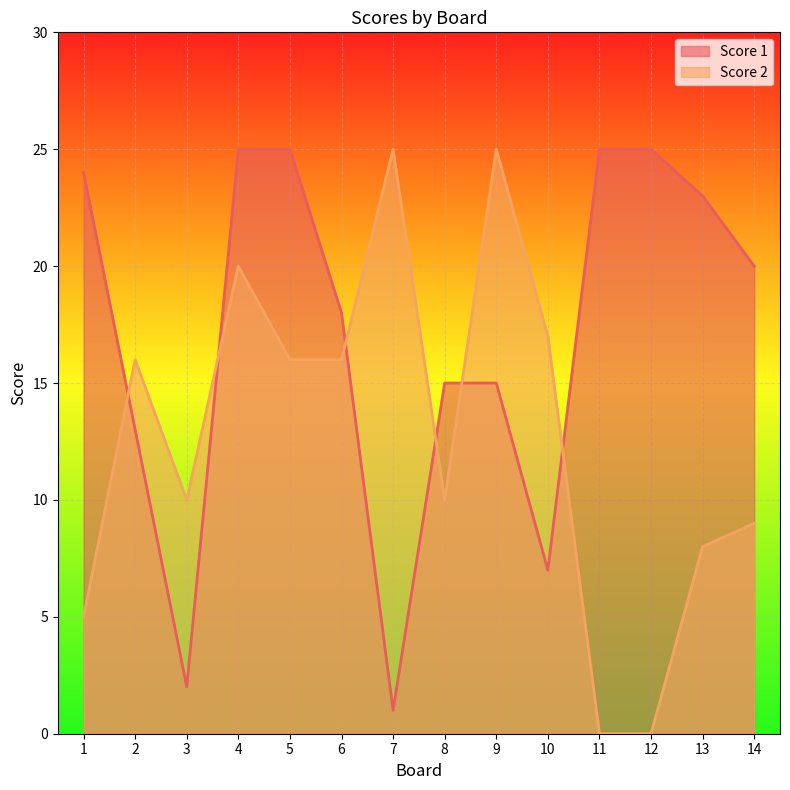

Reading left to right, what are all the values shown in this chart?

Score 1: 24	13	2	25	25	18	1	15	15	7	25	25	23	20
Score 2: 5	16	10	20	16	16	25	10	25	17	0	0	8	9